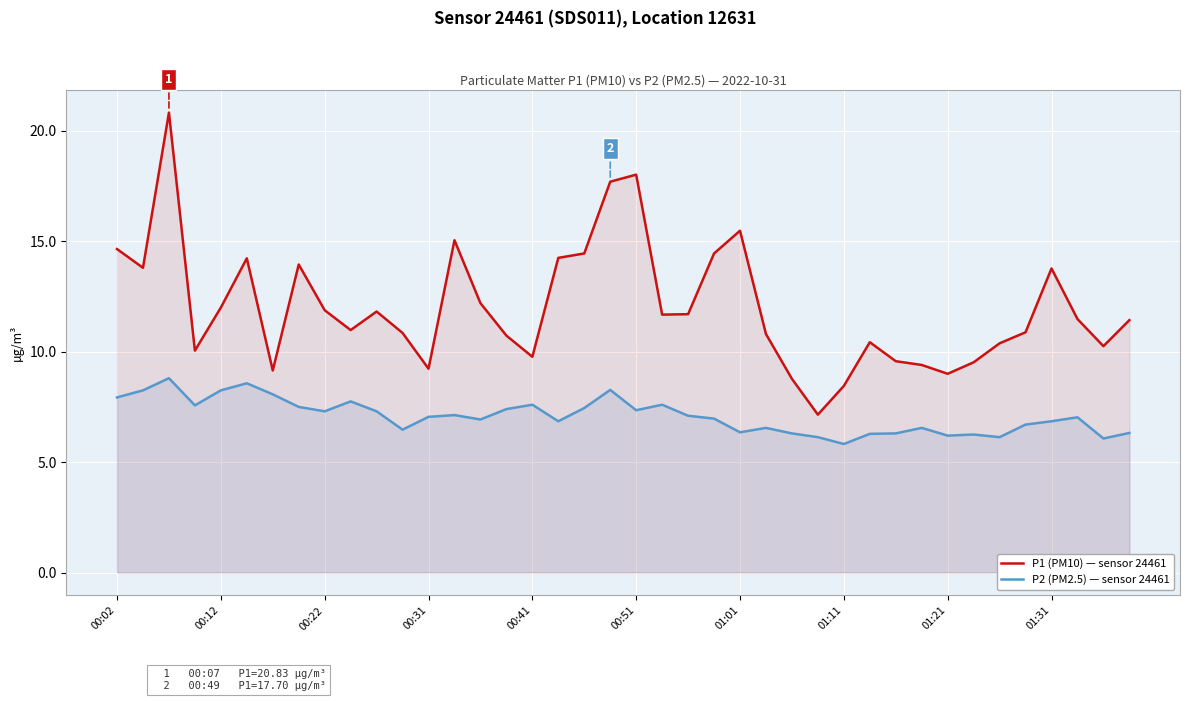

What is the maximum value for P2 (PM2.5) — sensor 24461?

8.8